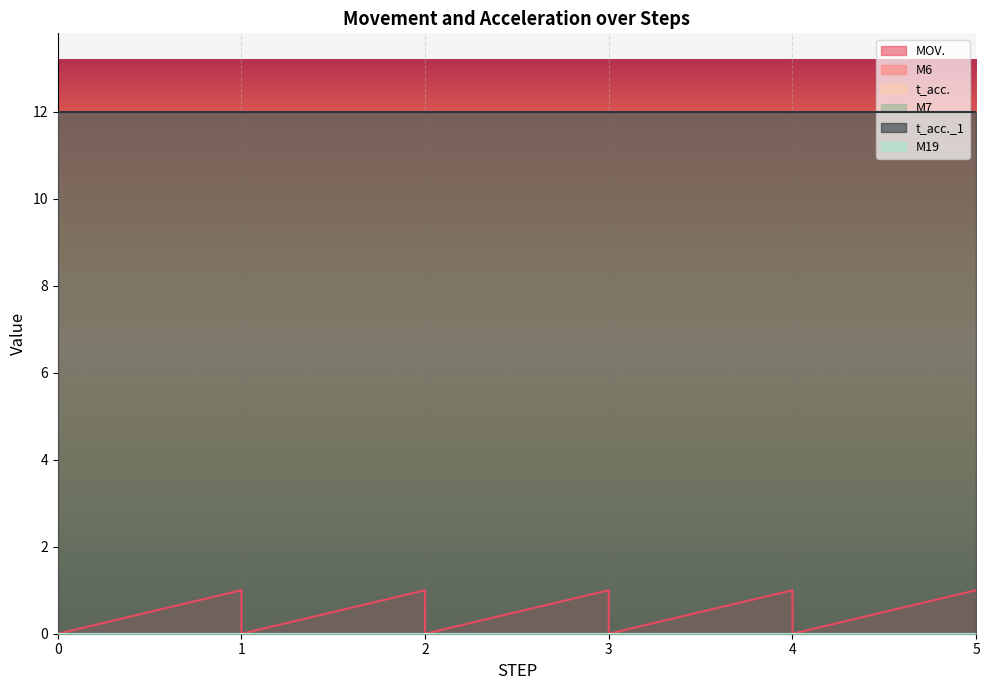

Which has a higher value, 2 or 2?

2